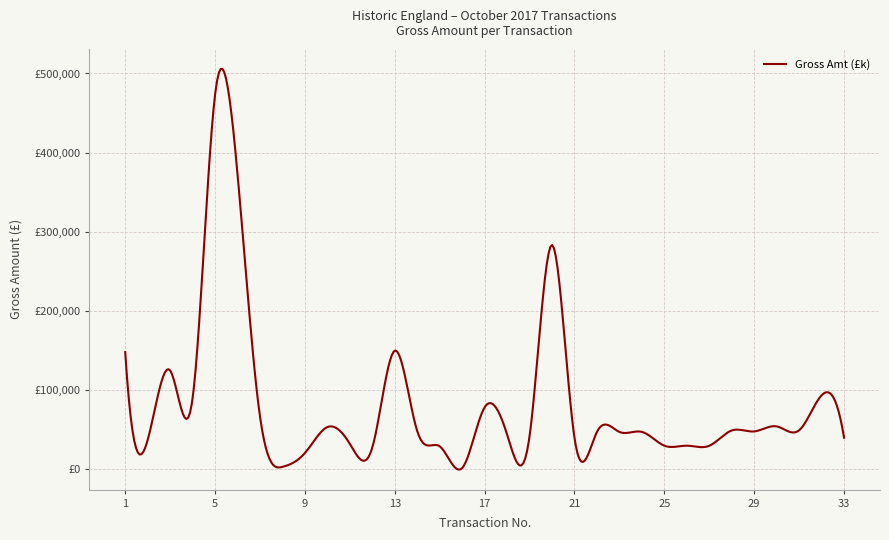

Reading left to right, list all the values displayed in this chart.

1=148156.8	2=37252.3	3=125000.0	4=89824.6	5=473165.3	6=372957.1	7=66963.3	8=3237.0	9=20767.2	10=53482.8	11=32261.4	12=27729.0	13=150000.0	14=48300.0	15=29208.0	16=1747.8	17=78417.3	18=44043.6	19=42000.0	20=283500.0	21=39780.8	22=47395.0	23=47396.0	24=47396.0	25=30000.0	26=30000.0	27=29911.7	28=49191.7	29=48000.0	30=54334.2	31=49438.0	32=93600.0	33=40000.0